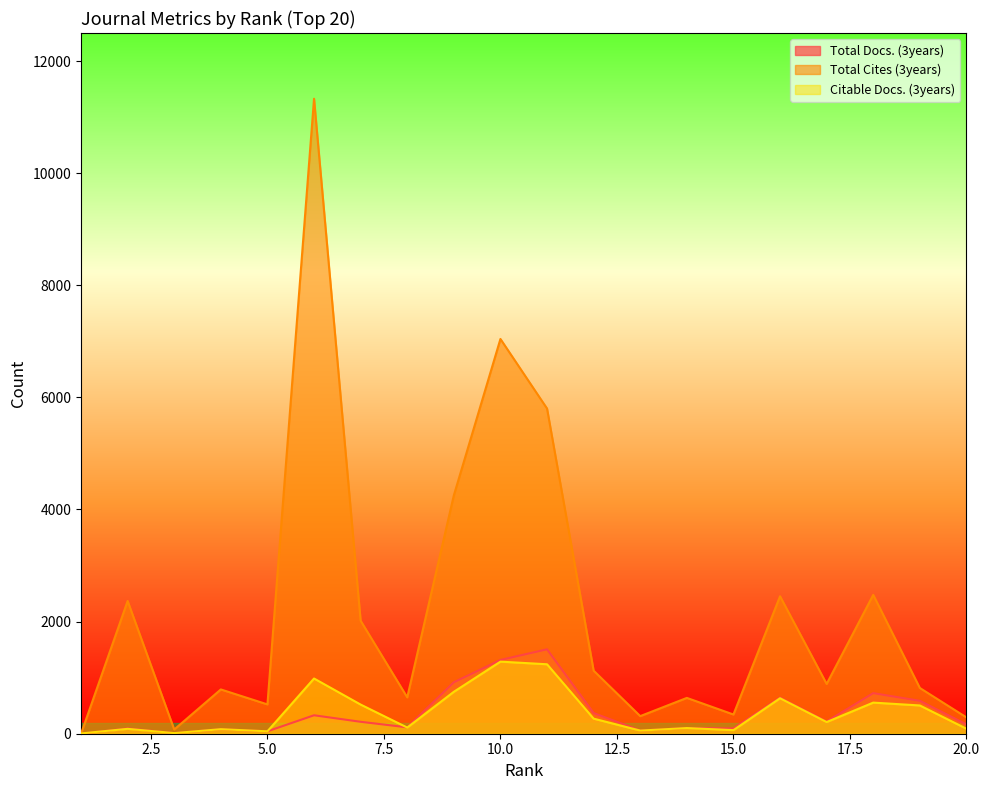

The Citable Docs. (3years) series shows 89 at 20.0. True or false?

True